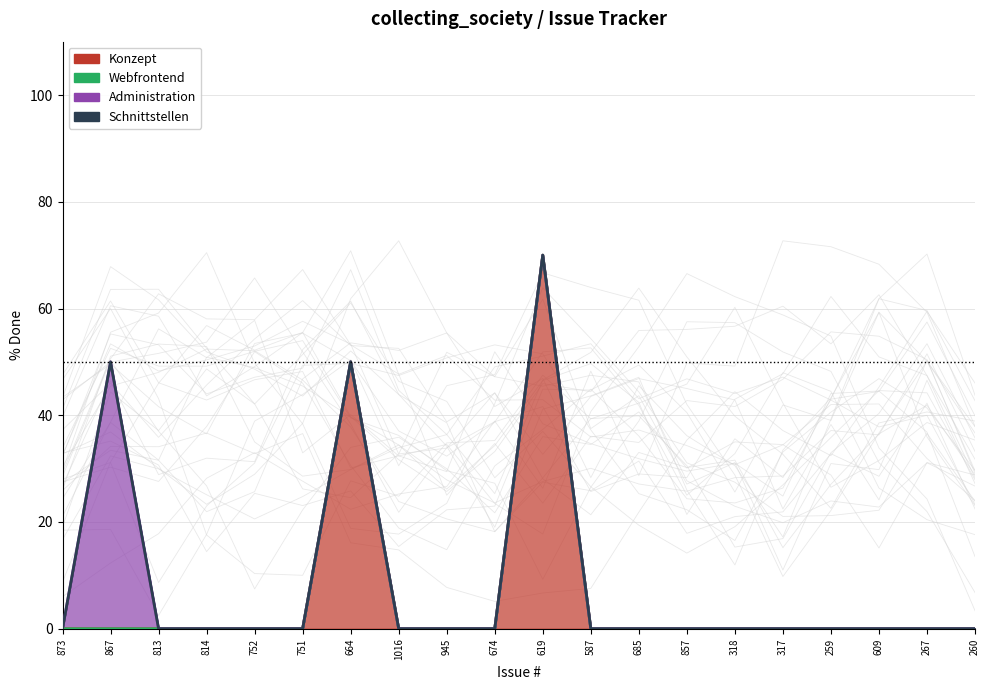

Is the value of Webfrontend at 619 greater than the value of Schnittstellen at 587?

No